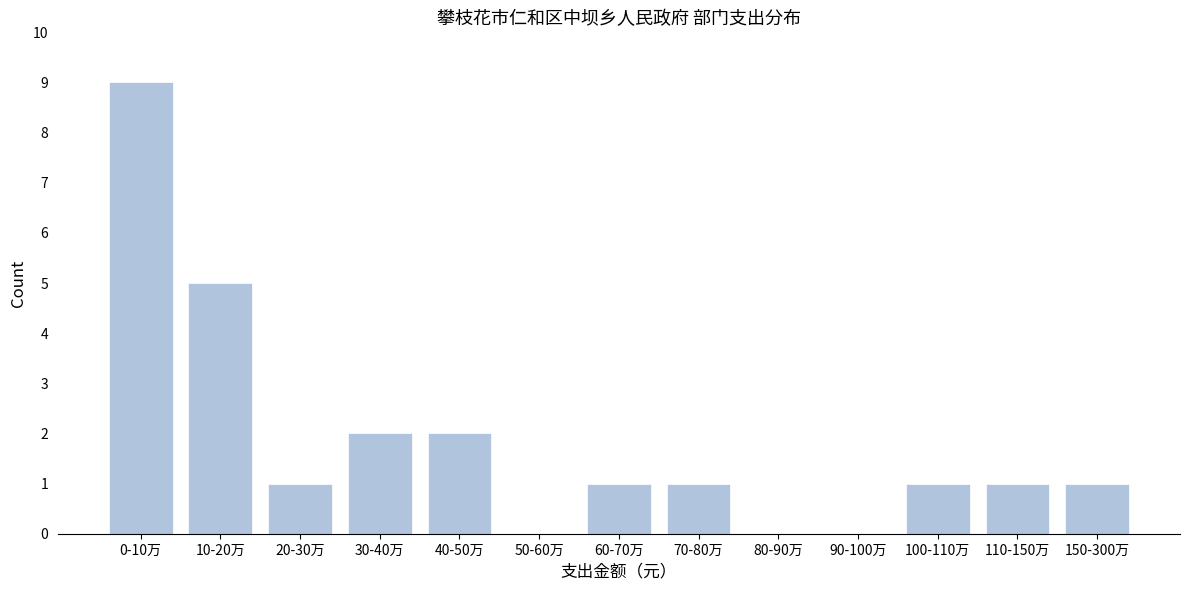

Reading right to left, what are all the values shown in this chart?

150-300万=1	110-150万=1	100-110万=1	90-100万=0	80-90万=0	70-80万=1	60-70万=1	50-60万=0	40-50万=2	30-40万=2	20-30万=1	10-20万=5	0-10万=9